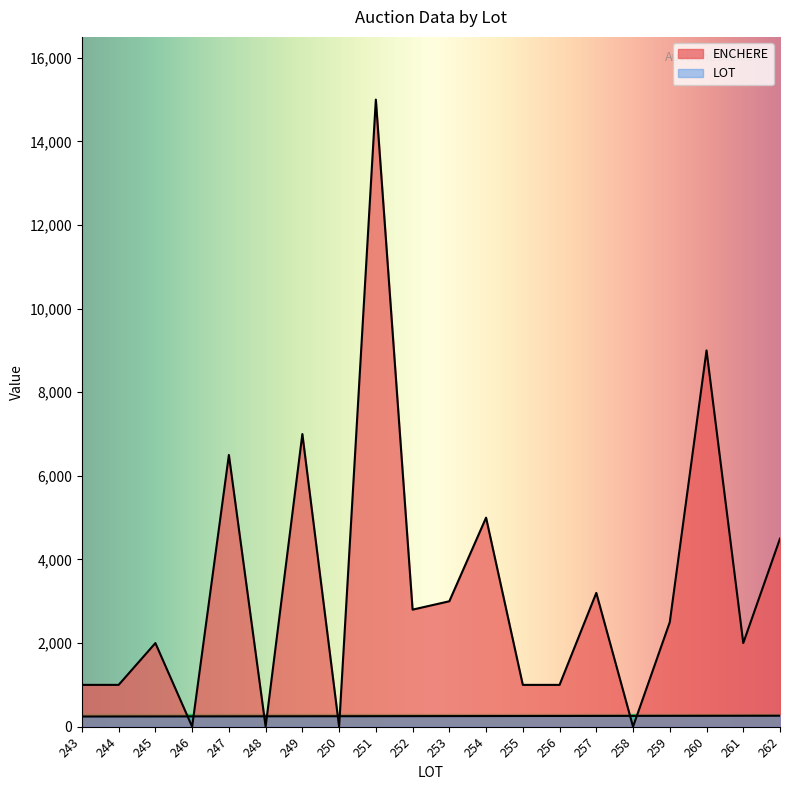

Rank the series by their maximum value, from lowest to highest.

LOT, ENCHERE